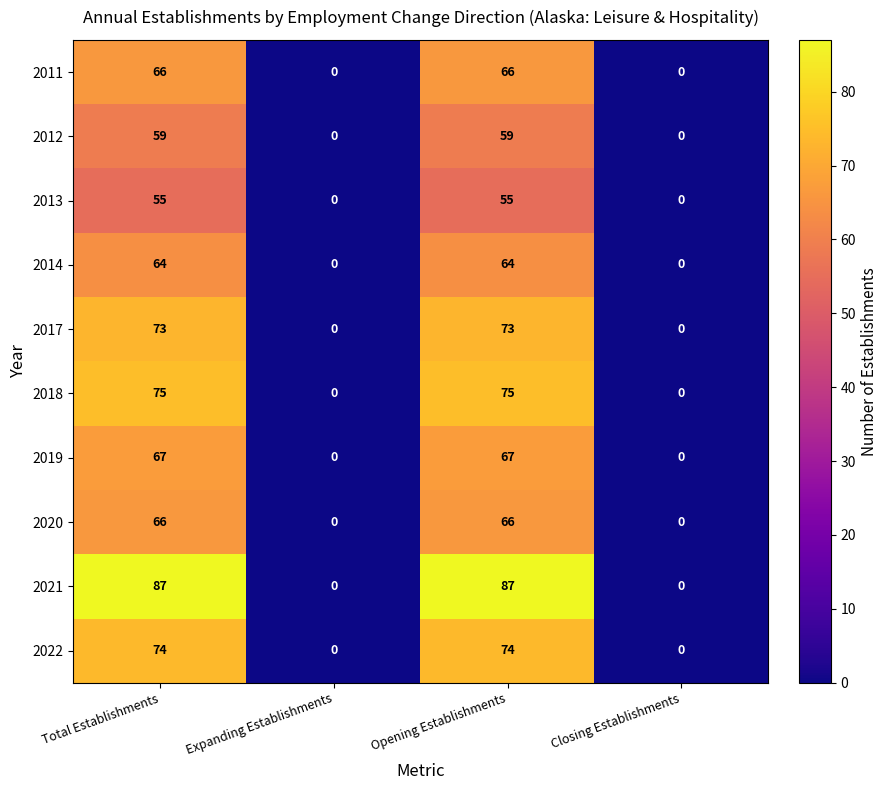

True or false: 2021 has a value of 87 at Opening Establishments.

True